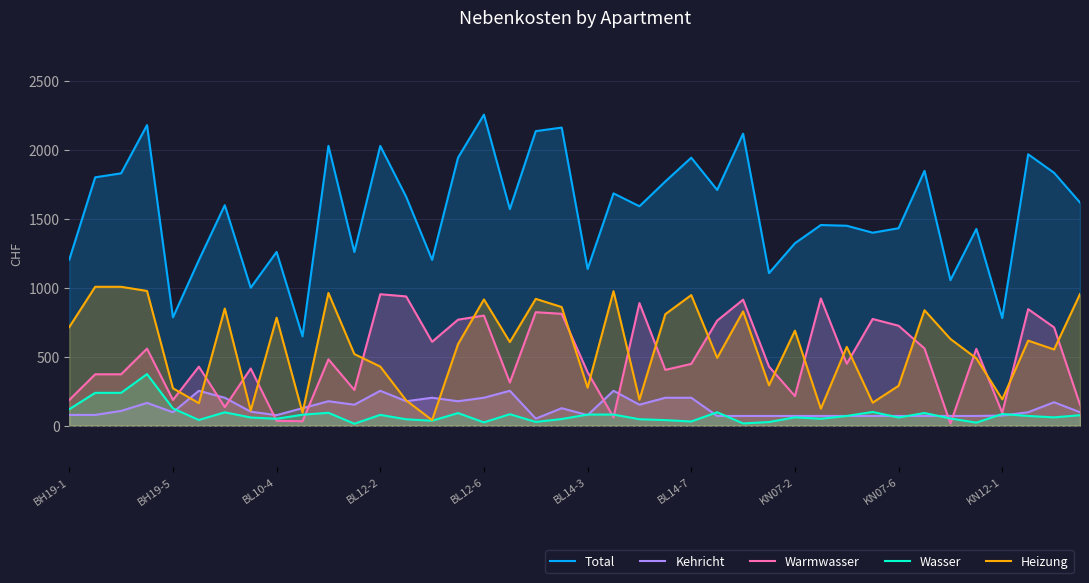

Is it true that Wasser equals 15.7 at 26?

True